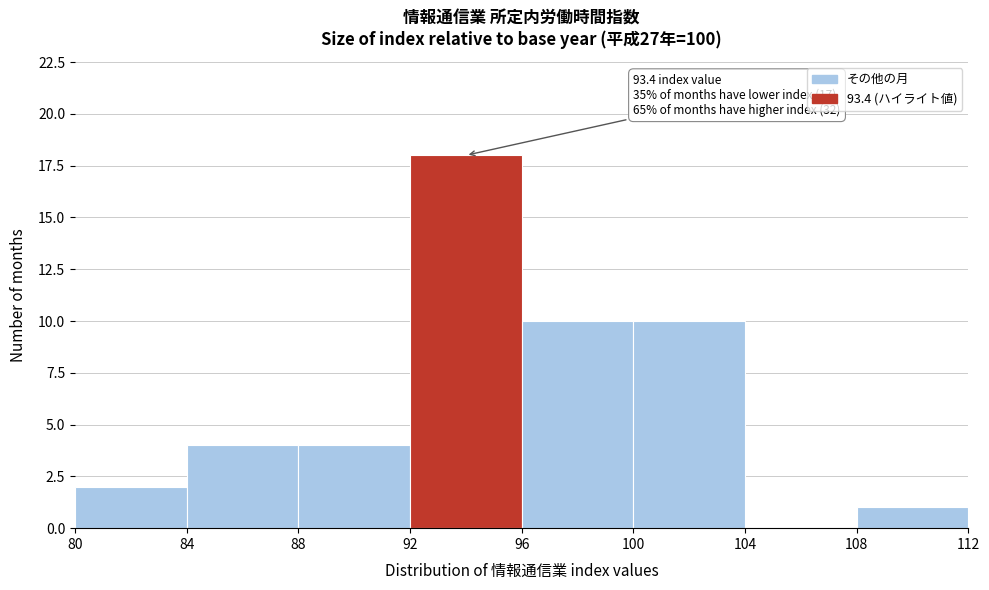

Over which range of the x-axis is the bar tallest?

92 to 96